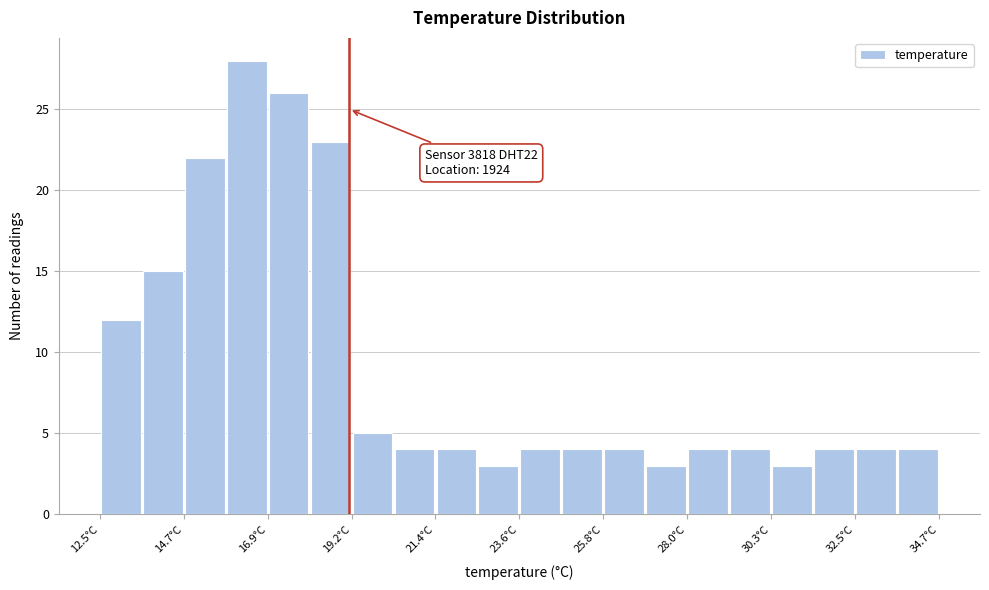

Around what value on the x-axis is the tallest bar? Give the approximate position of its centre, as read against the axis.

16.5